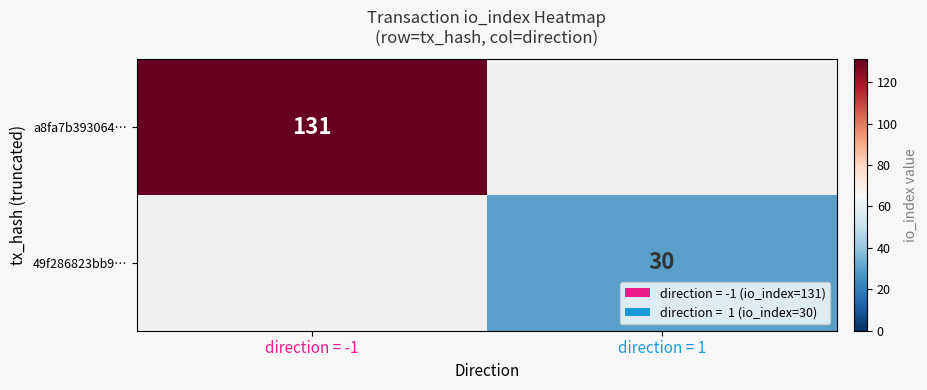

Count the number of categories in the chart.

2